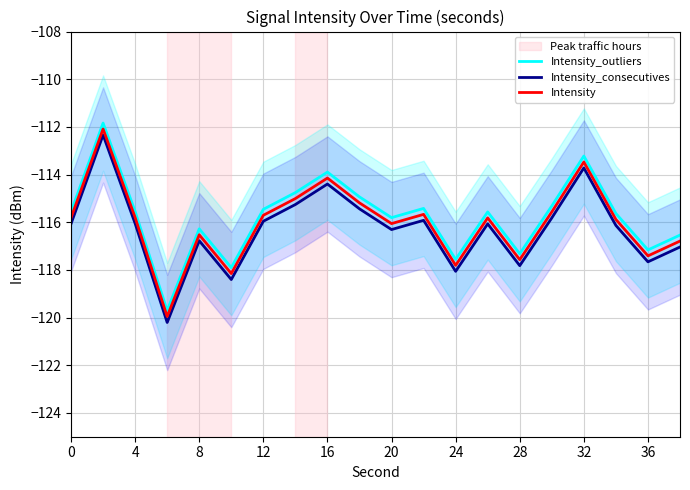

The Intensity_outliers series shows -66.2 at 32. True or false?

False